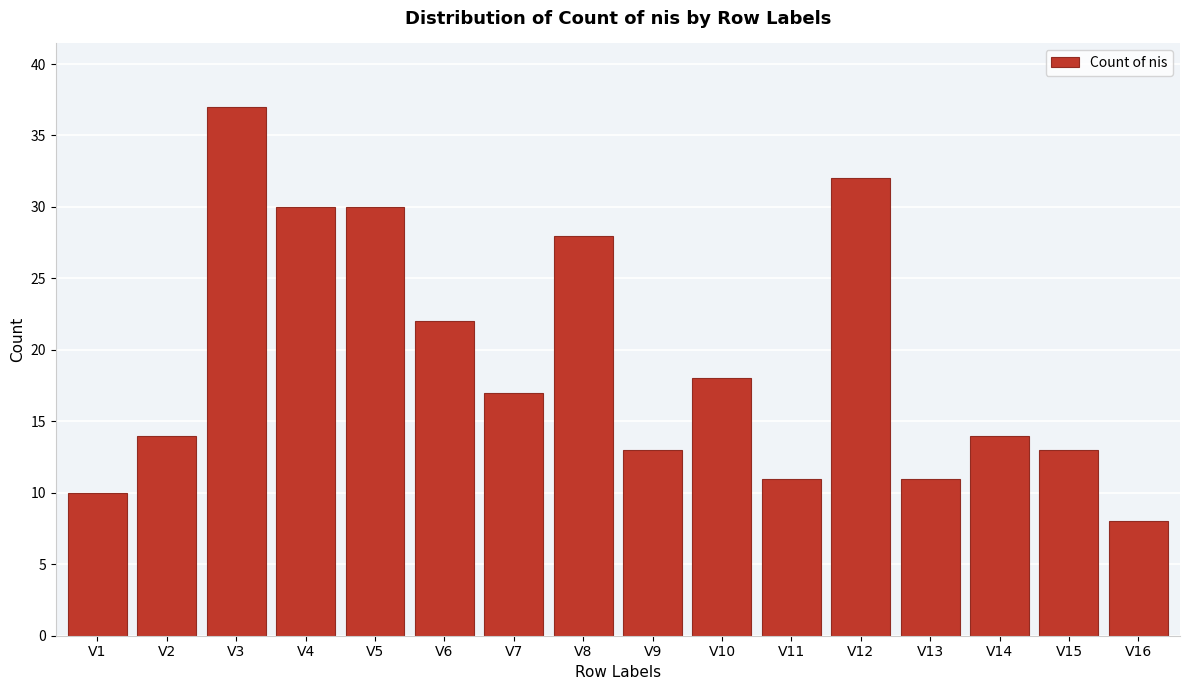

Reading left to right, extract all data points from this chart.

V1=10	V2=14	V3=37	V4=30	V5=30	V6=22	V7=17	V8=28	V9=13	V10=18	V11=11	V12=32	V13=11	V14=14	V15=13	V16=8